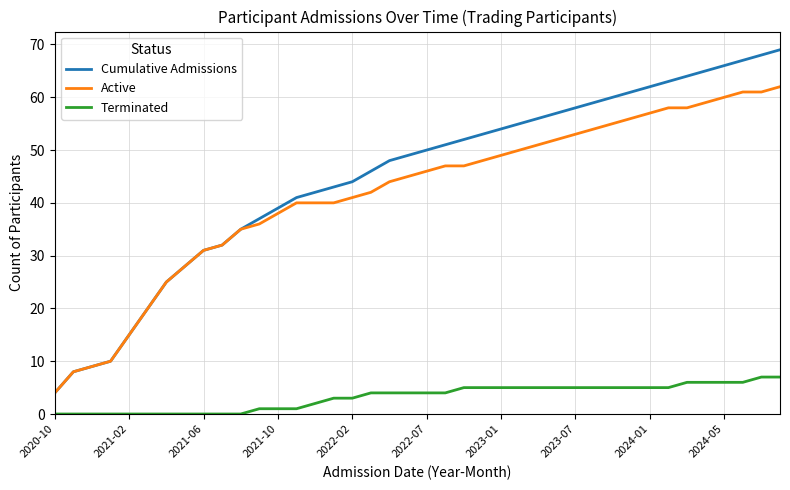

True or false: Active and Terminated cross at least once.

False